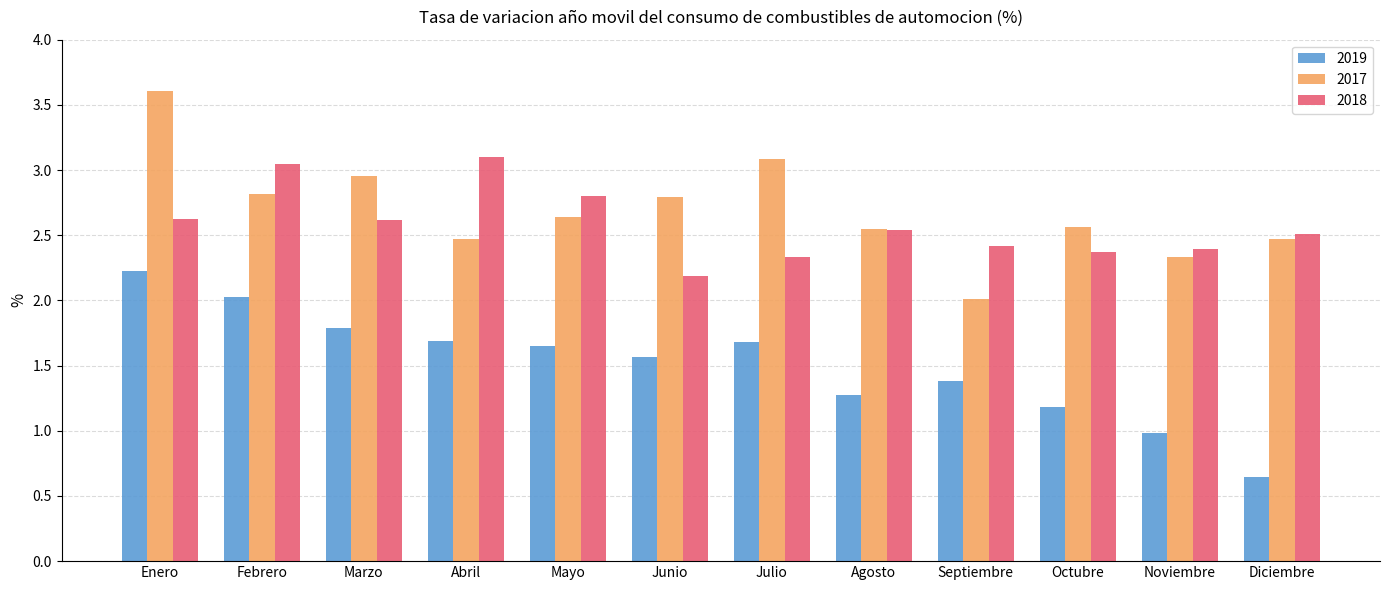

The 2018 series shows 2.5 at Agosto. True or false?

True